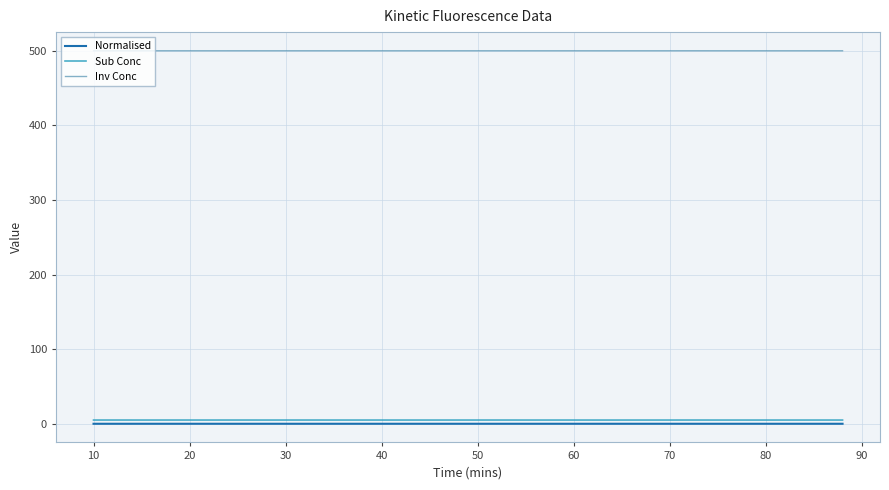

True or false: Inv Conc and Sub Conc cross at least once.

False